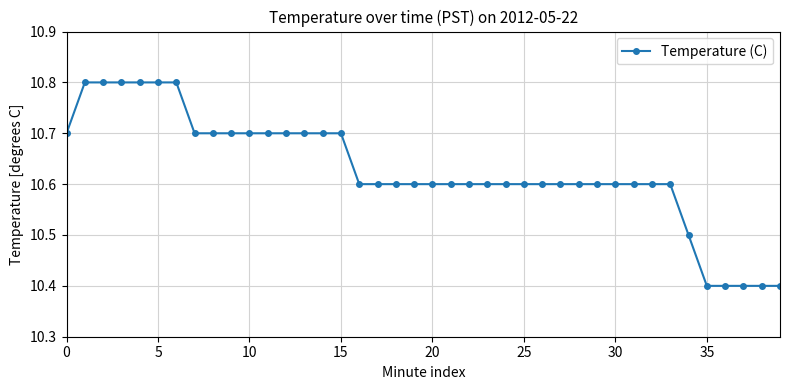

What is the average value?

10.6